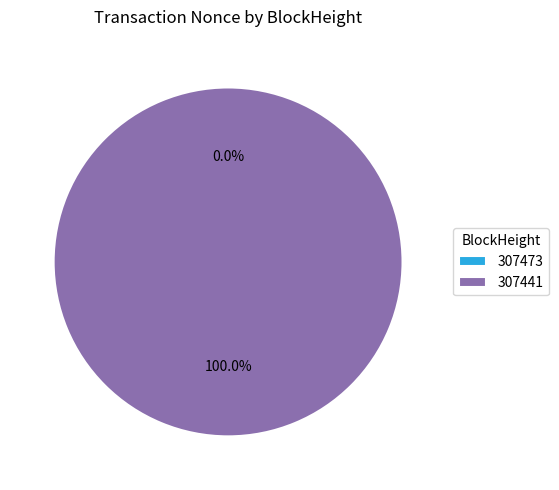

Which category has the biggest portion of the pie?

307441